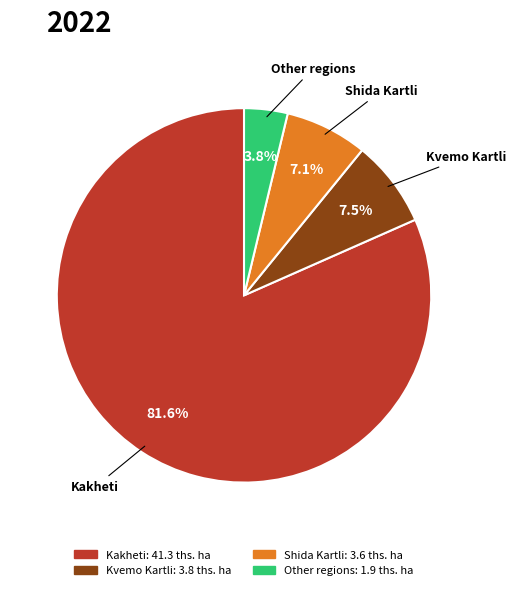

Which has a higher value, Kakheti or Other regions?

Kakheti